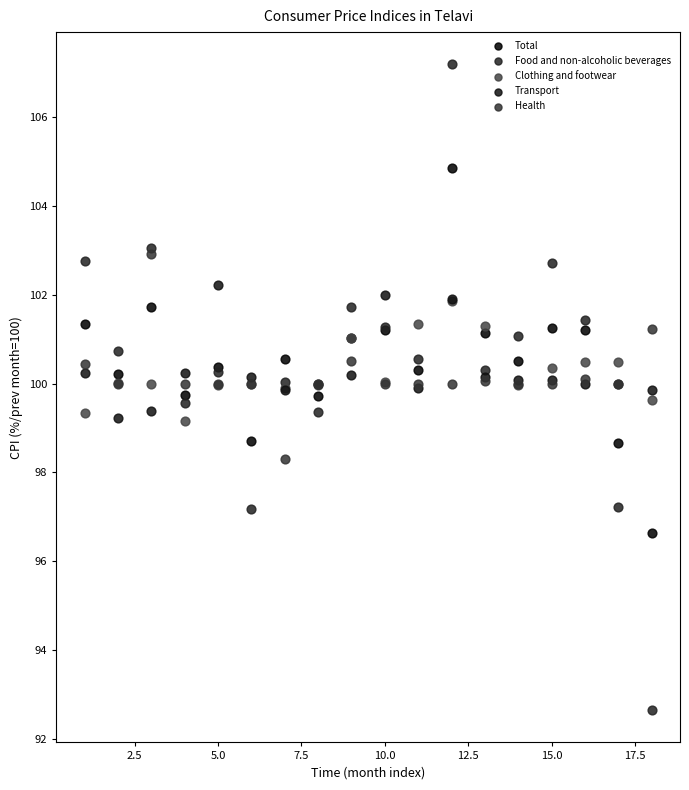

What are all the series names shown in the legend?

Total, Food and non-alcoholic beverages, Clothing and footwear, Transport, Health